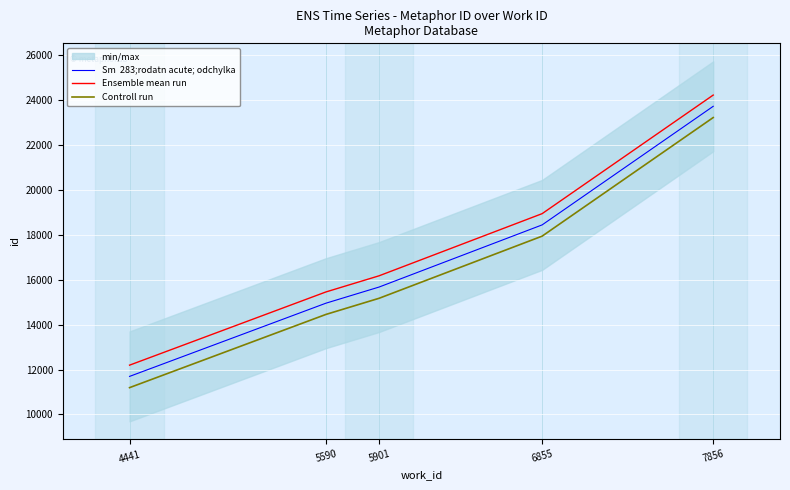

The Sm  283;rodatn acute; odchylka series shows 11694 at 4441. True or false?

True